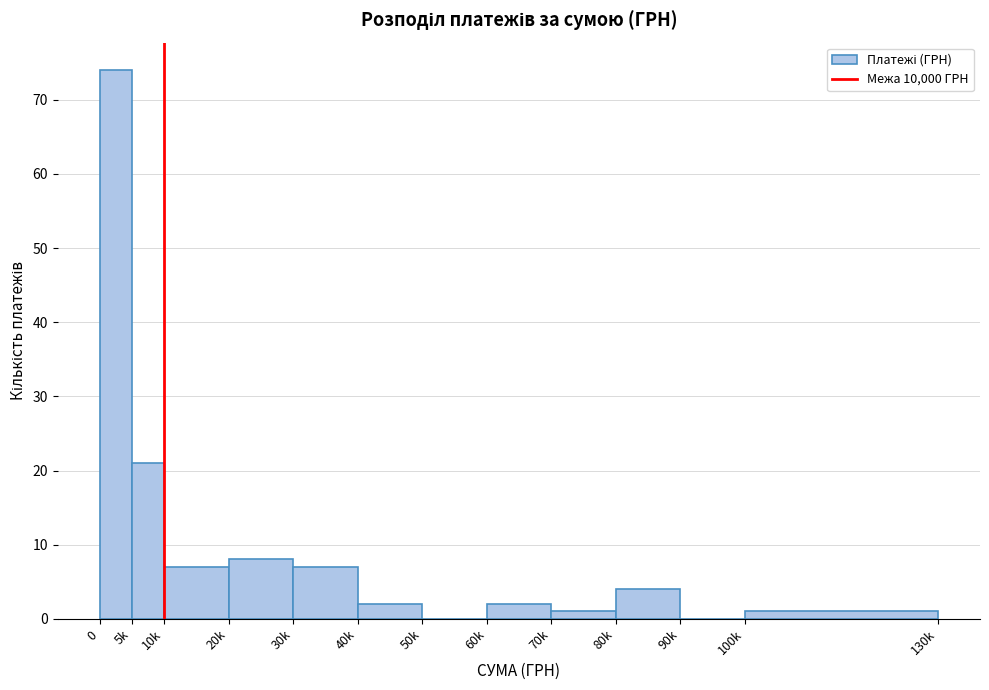

Reading left to right, list all the values displayed in this chart.

0=74	5k=21	10k=7	20k=8	30k=7	40k=2	50k=0	60k=2	70k=1	80k=4	90k=0	100k=1